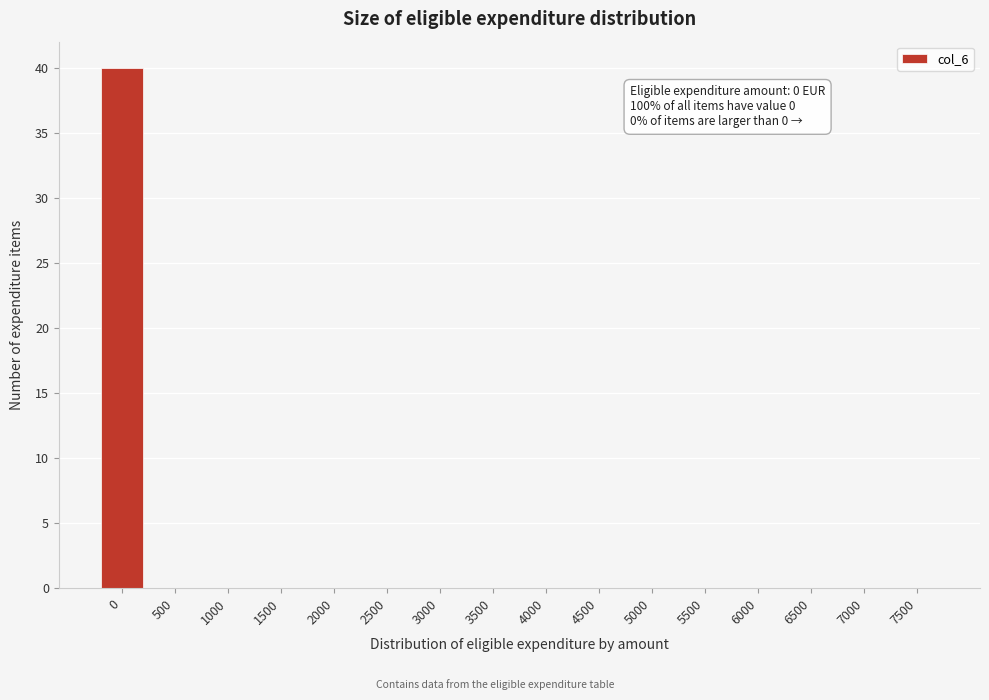

Reading left to right, extract all data points from this chart.

0=40	500=0	1000=0	1500=0	2000=0	2500=0	3000=0	3500=0	4000=0	4500=0	5000=0	5500=0	6000=0	6500=0	7000=0	7500=0